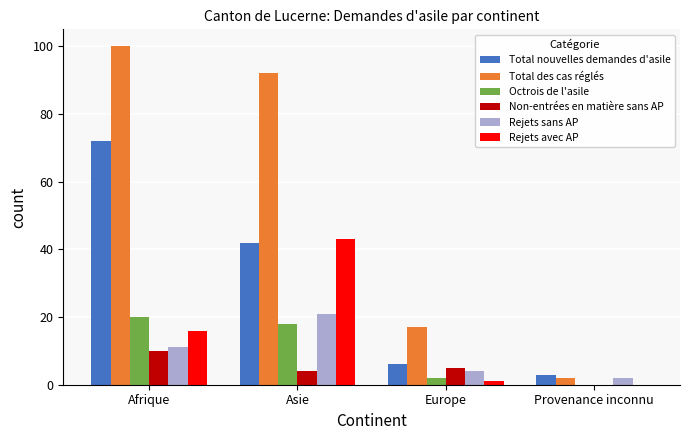

Which series has the widest spread of values?

Total des cas réglés